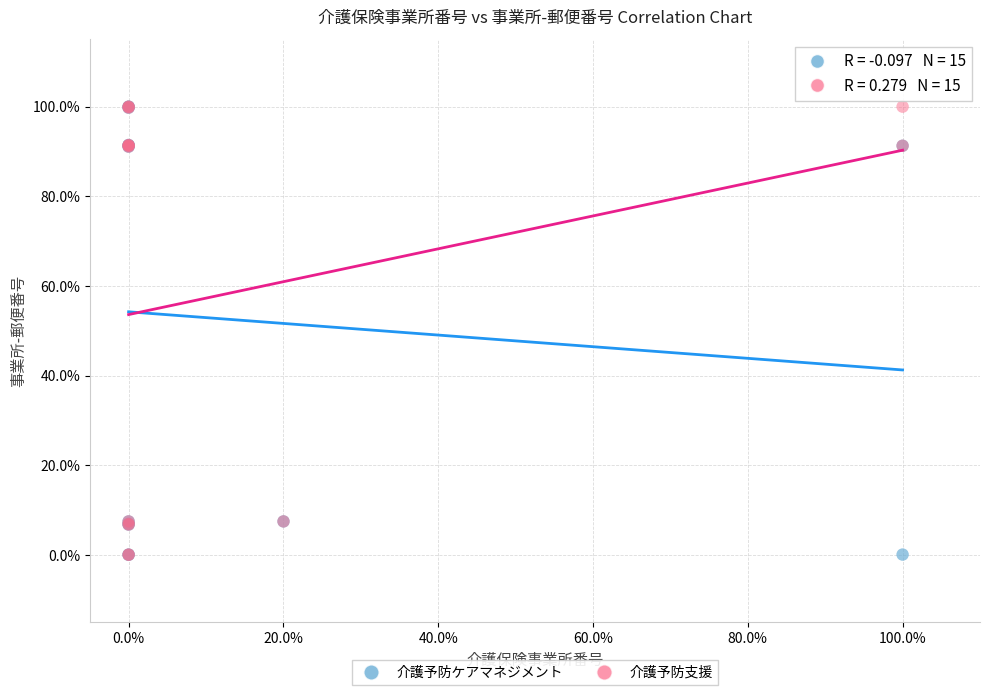

What are all the series names shown in the legend?

介護予防ケアマネジメント, 介護予防支援